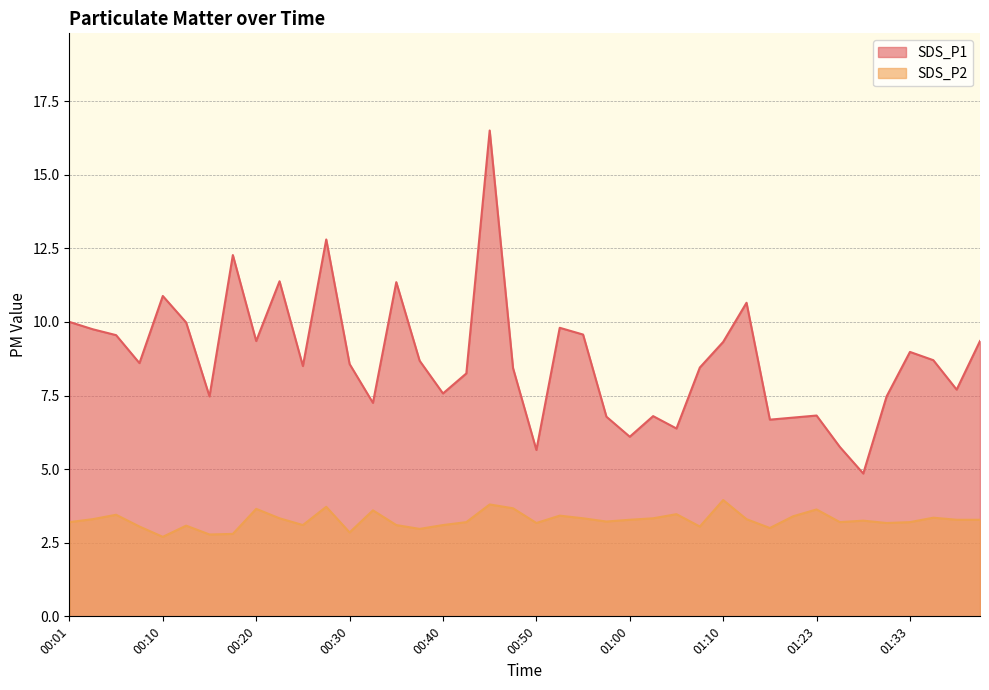

How many categories are shown in the chart?

40